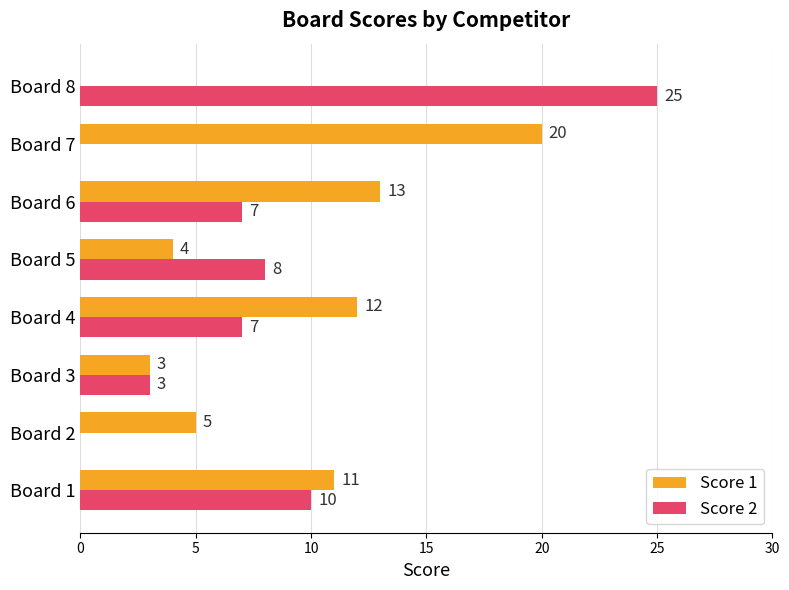

Which series changed the most between Board 1 and Board 4?

Score 2